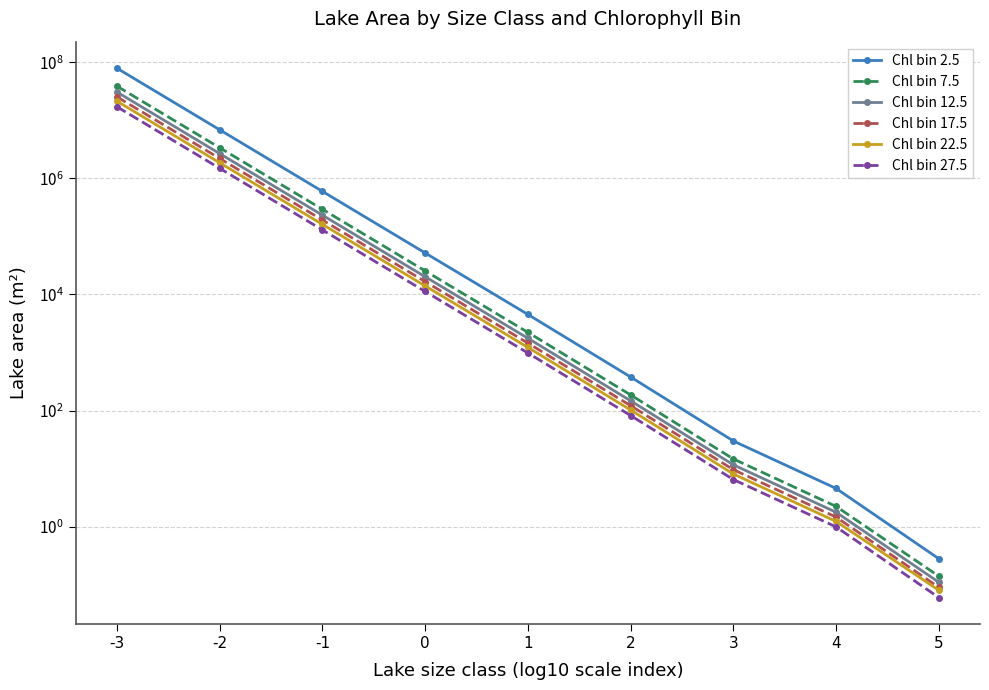

The value of Chl bin 12.5 at -2 is 2669834.0. True or false?

True